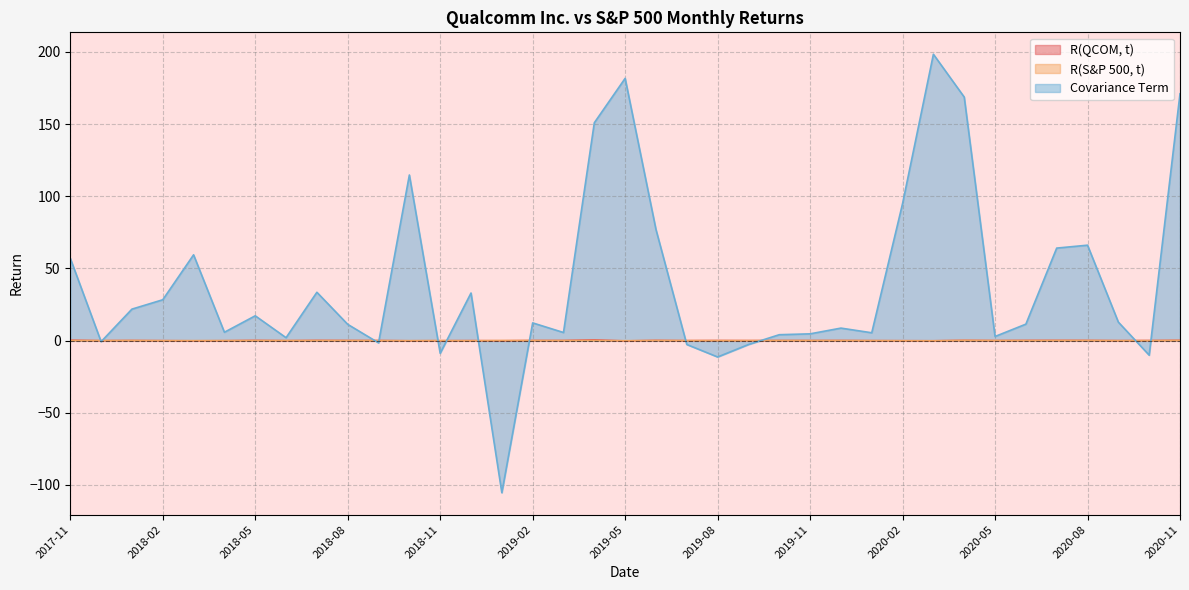

How many categories are shown in the chart?

37